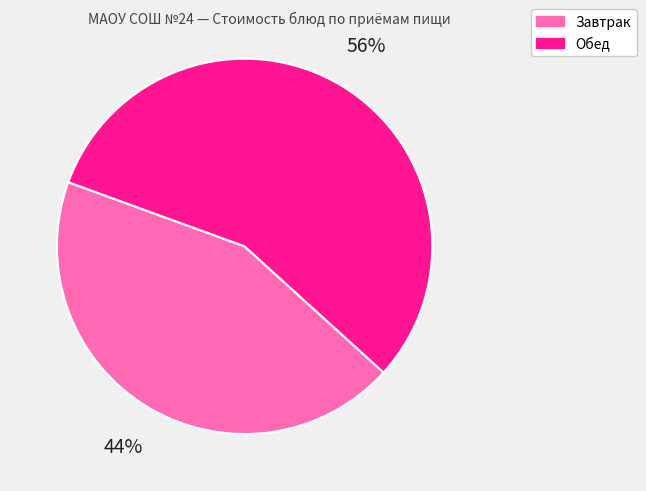

To the nearest percent, what is the average slice percentage?

50%